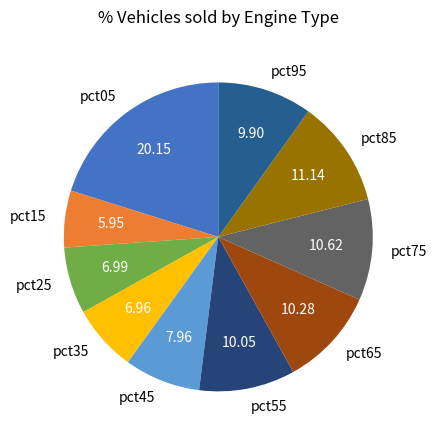

Is there a majority slice in this chart?

No